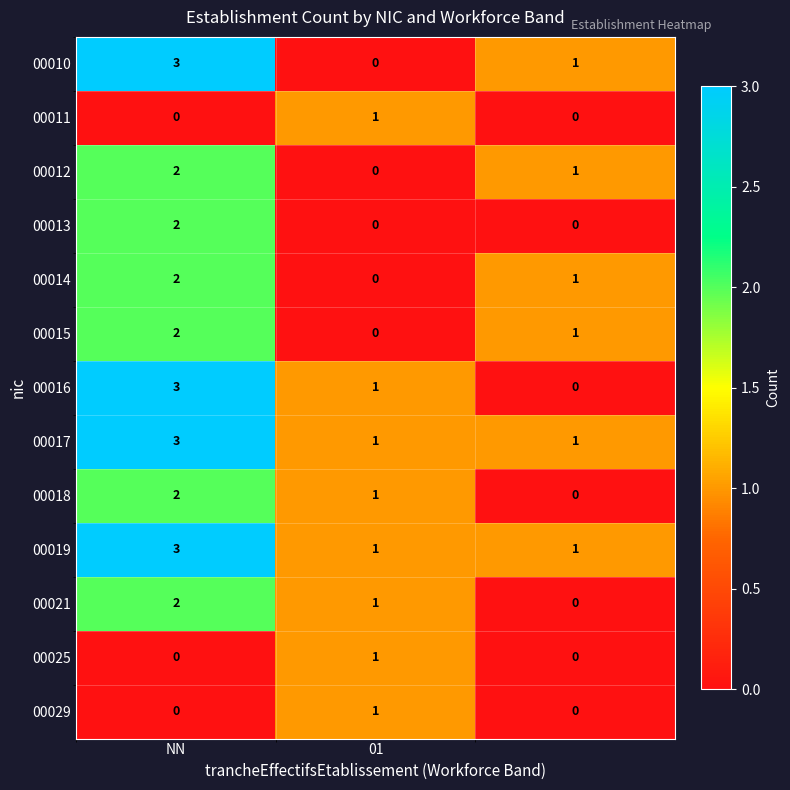

What is the sum of all 00014 values?

3